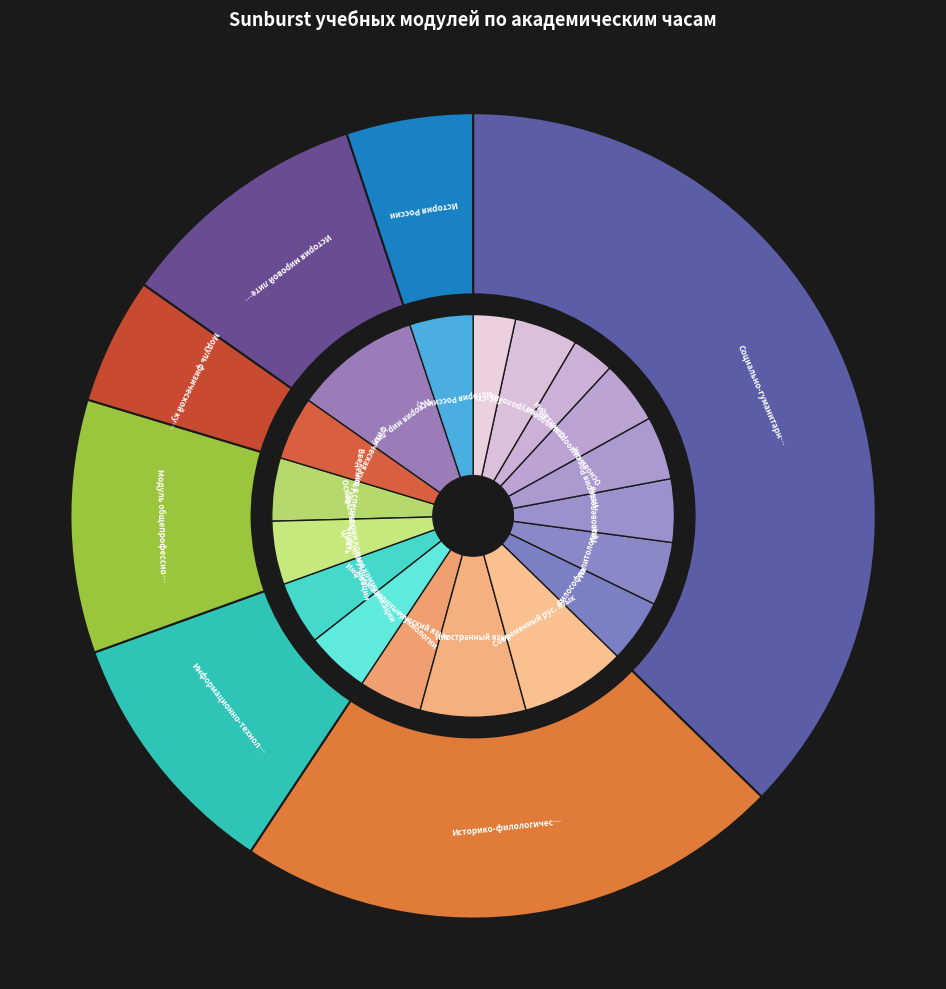

Between Историко-филологический модуль and История России, which is larger?

Историко-филологический модуль